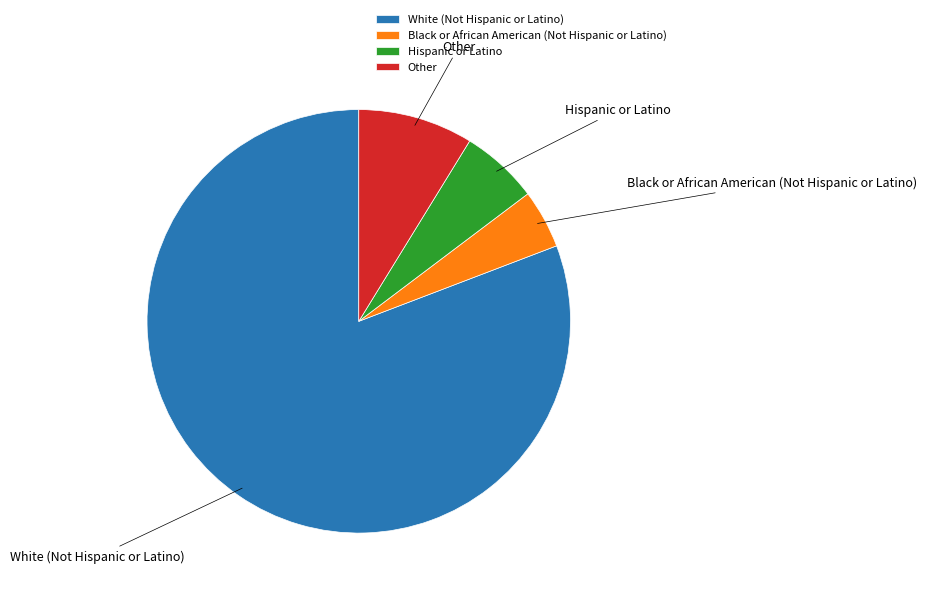

Is there a majority slice in this chart?

Yes